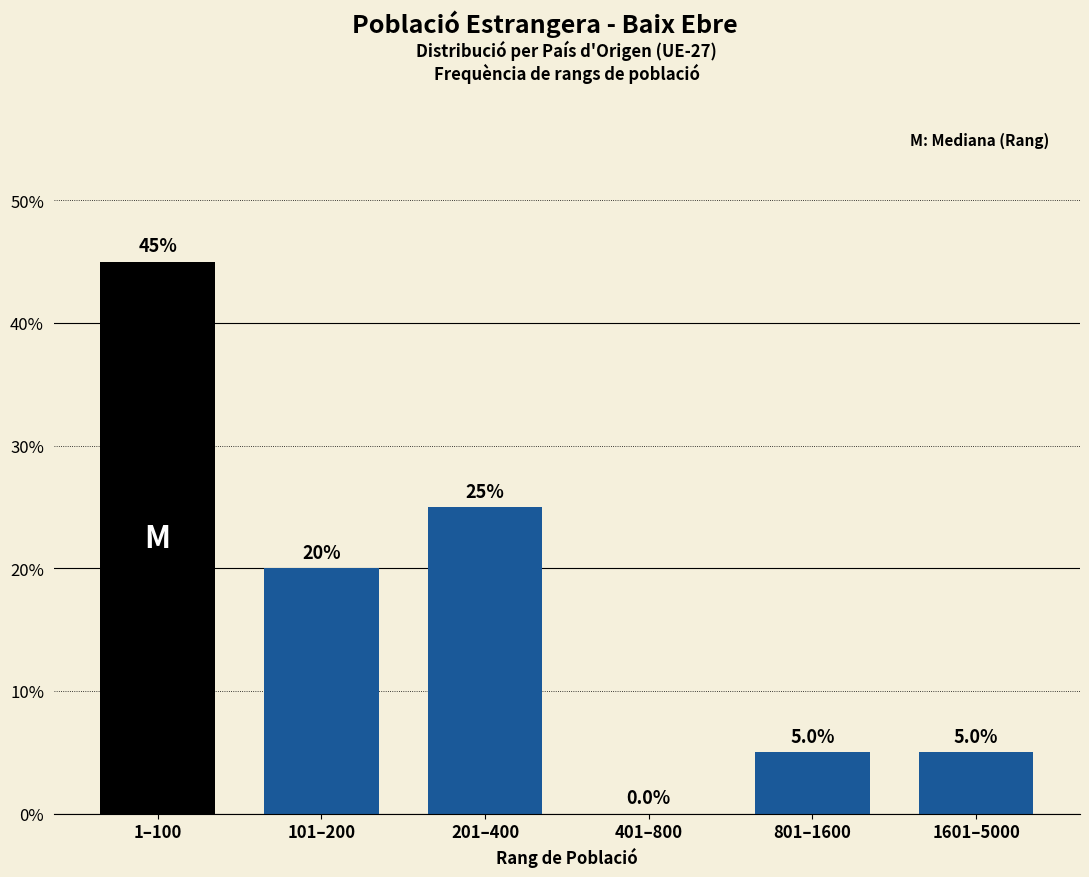

What is the greatest value displayed?

45